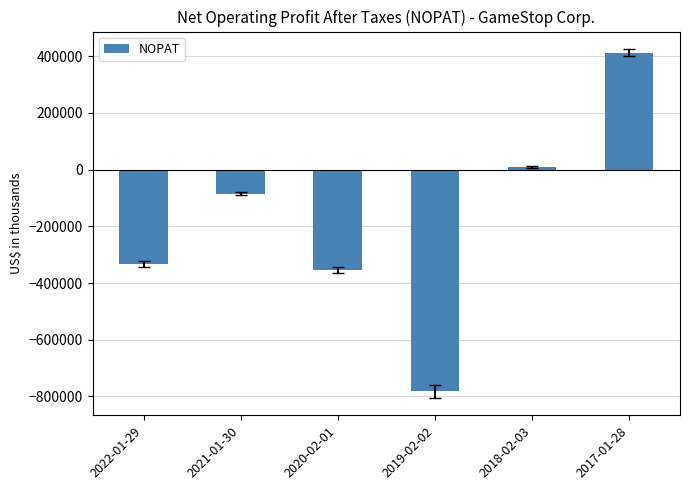

Does the chart contain any negative values?

Yes